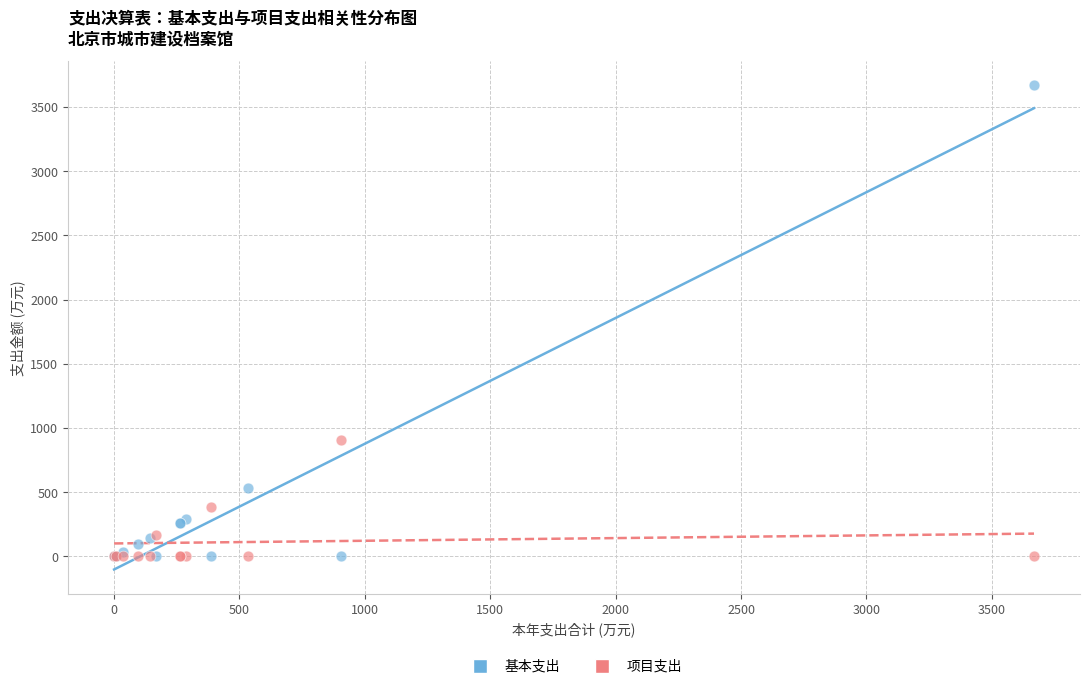

What are all the series names shown in the legend?

基本支出, 项目支出